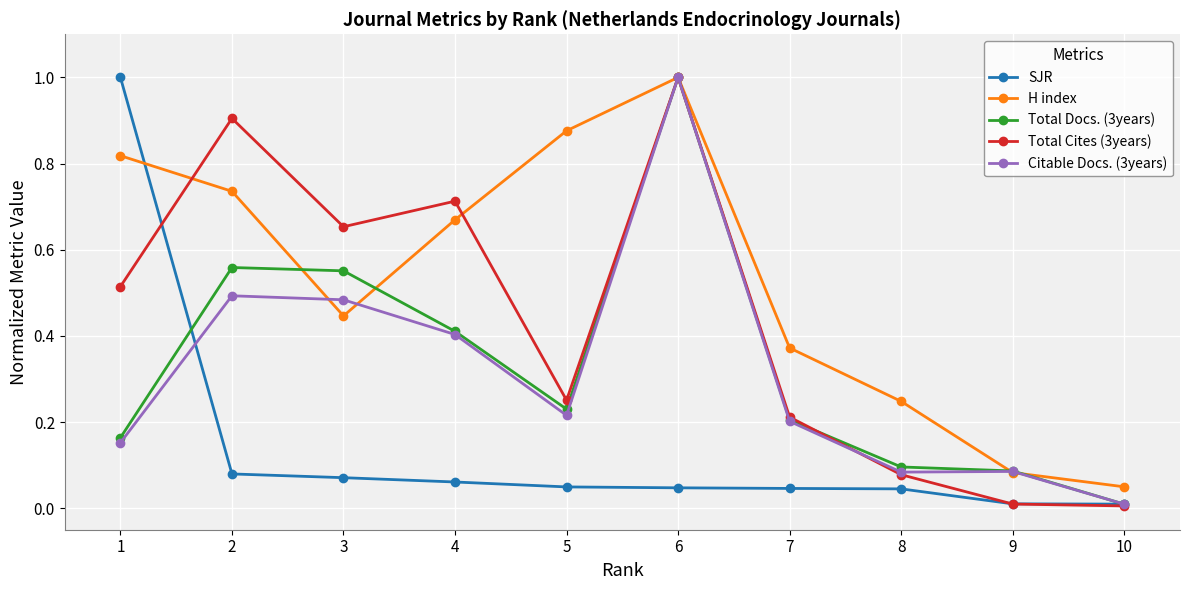

What is the value of the Total Cites (3years) point at the 6th from the left?

1.0